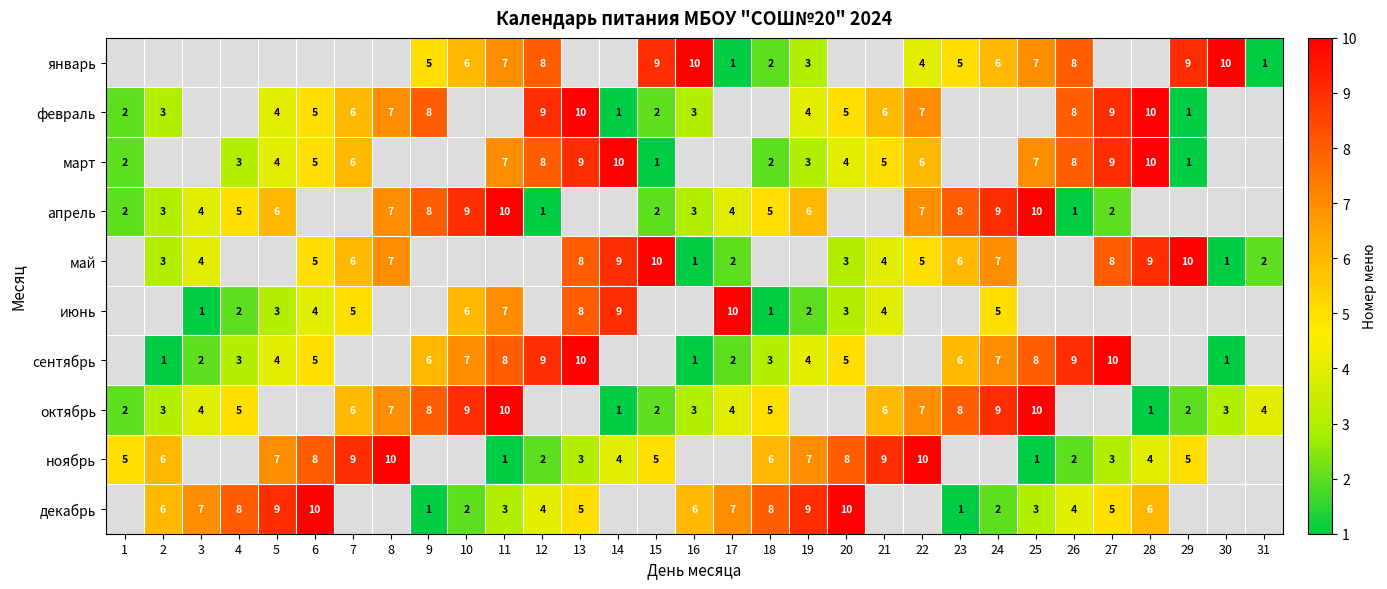

Which has a higher value, 4 or 13?

13